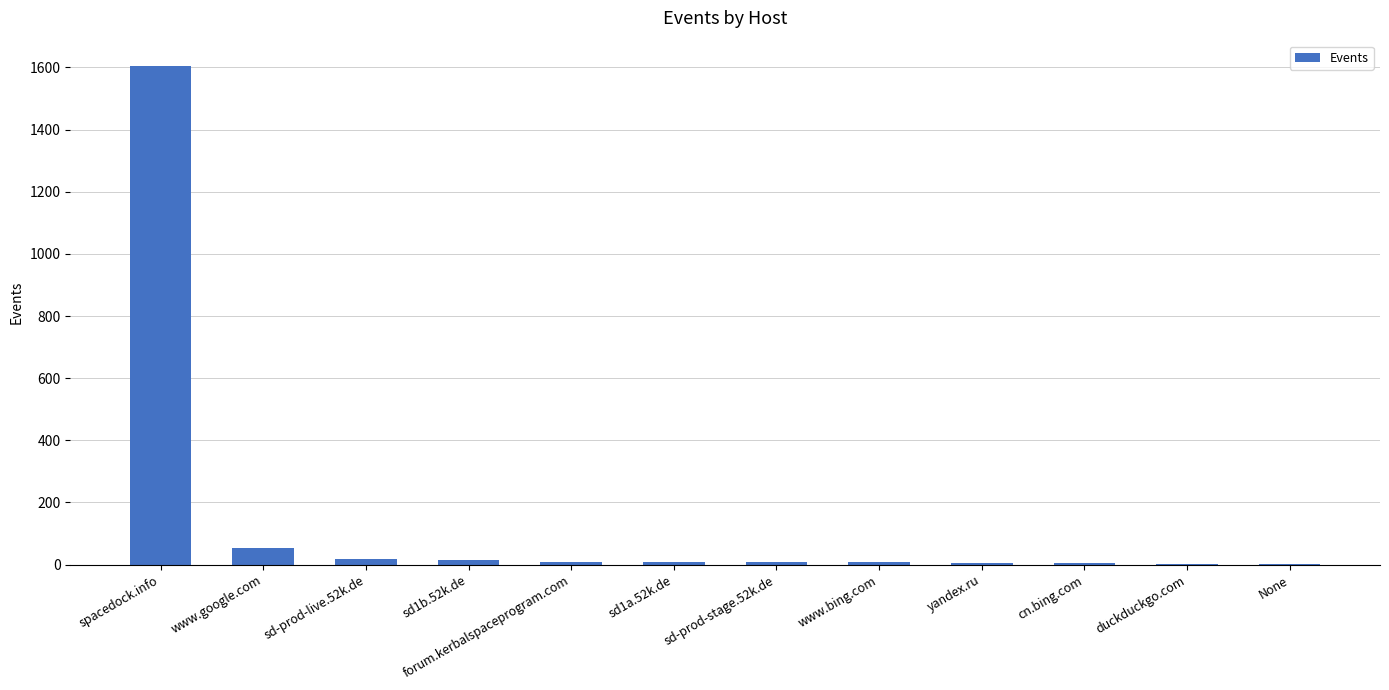

What is the maximum value shown in the chart?

1606